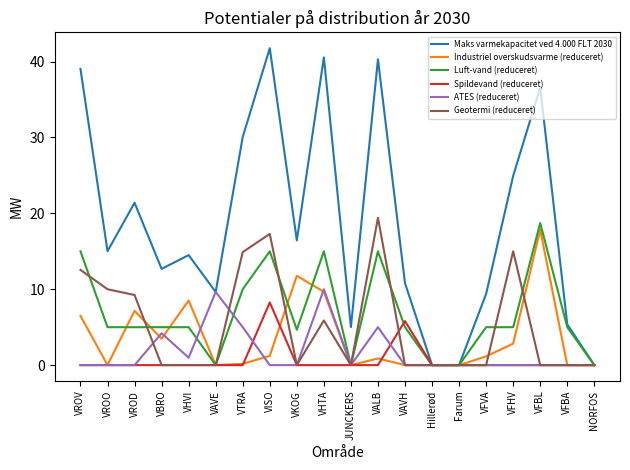

At which label does Geotermi (reduceret) reach its peak?

VALB